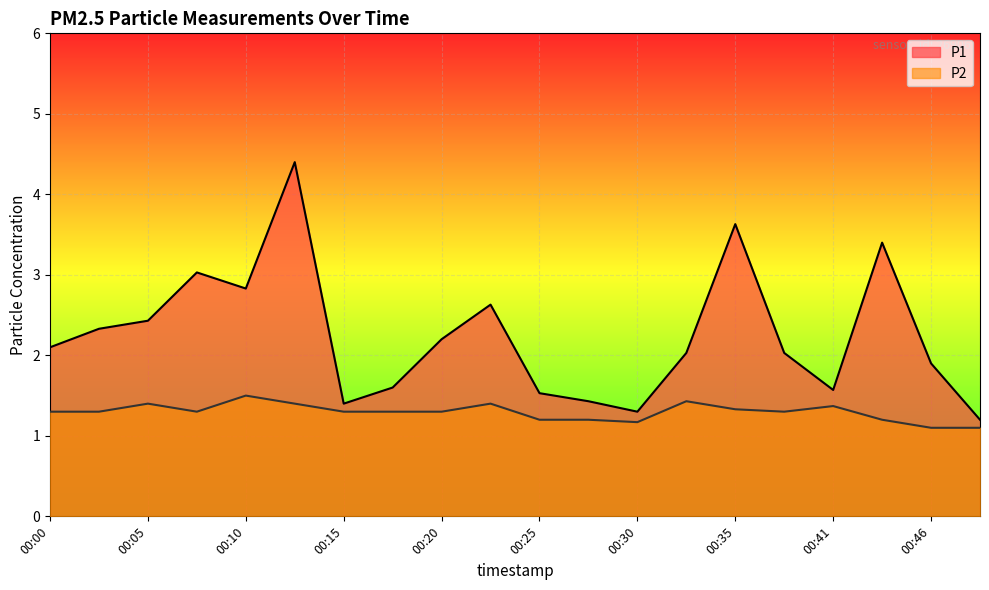

At which category does the chart reach its minimum across all series?

00:46